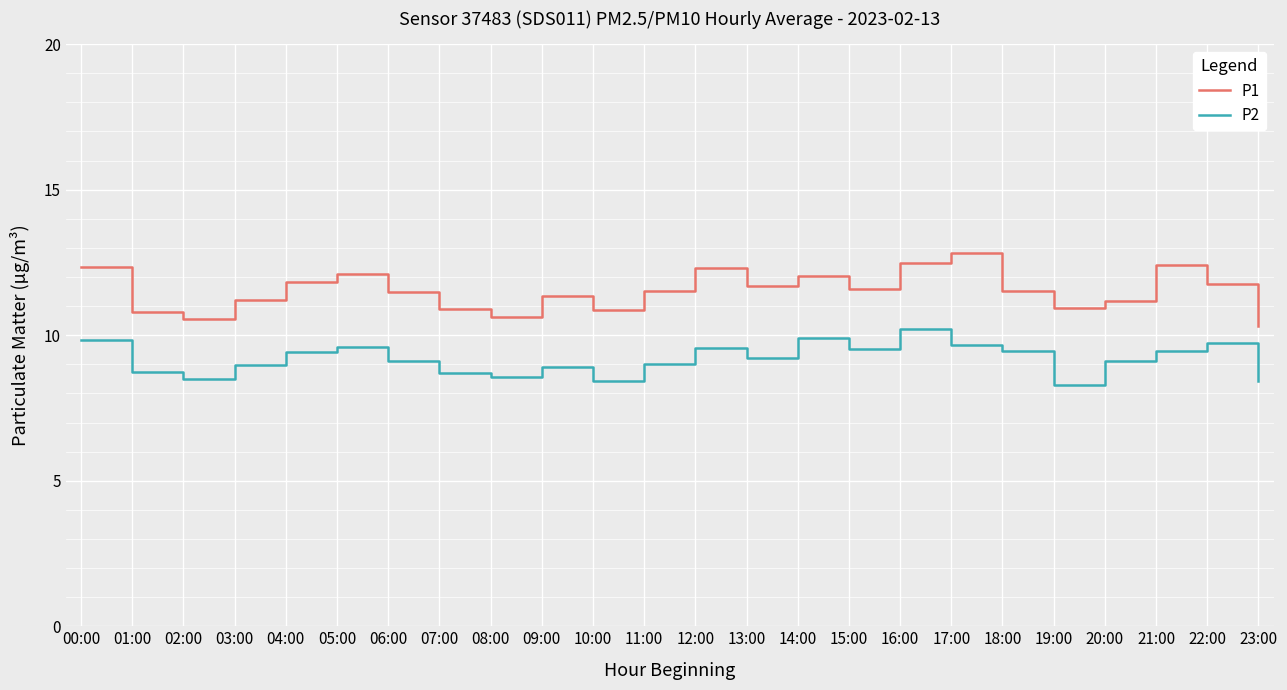

How many lines are shown in the chart?

2